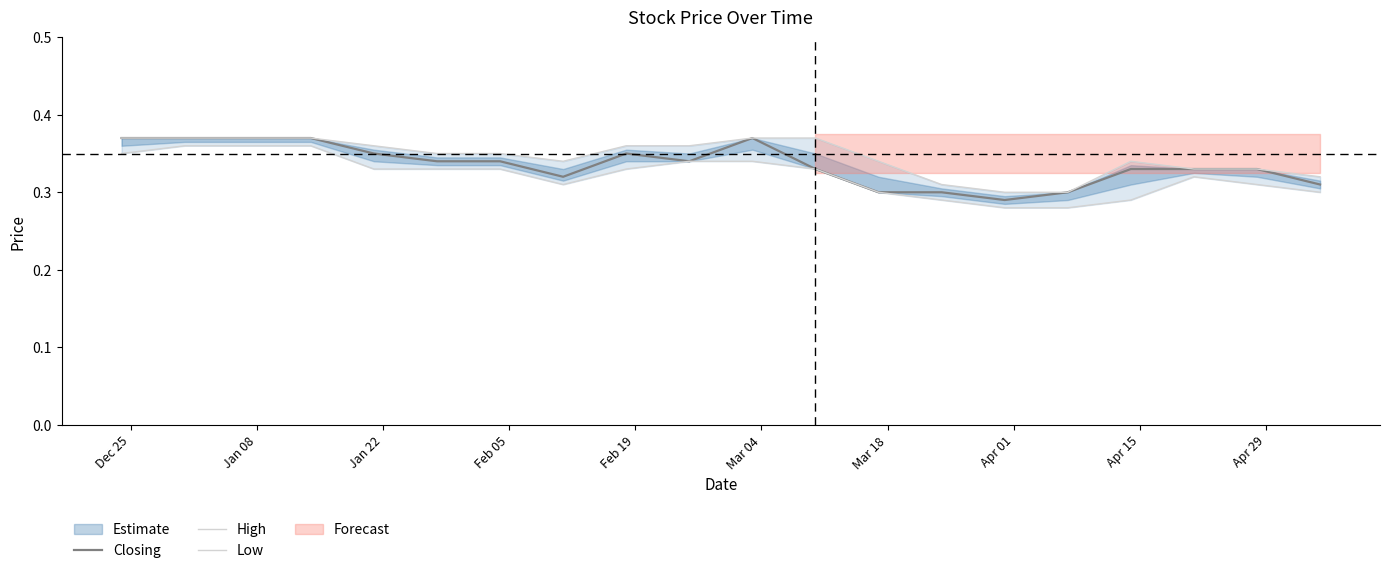

True or false: Low has more than 1 interior local peaks.

False